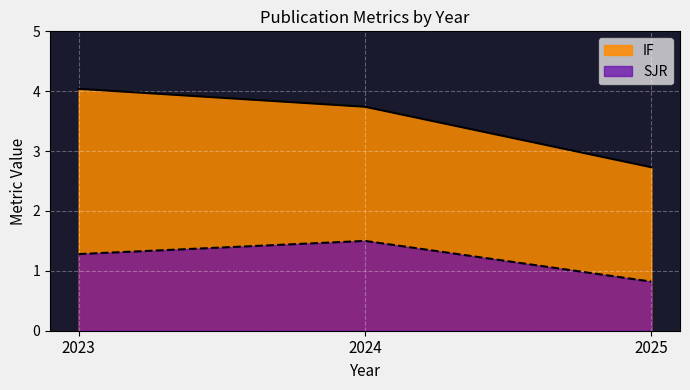

Which series changed the most between 2023 and 2024?

IF